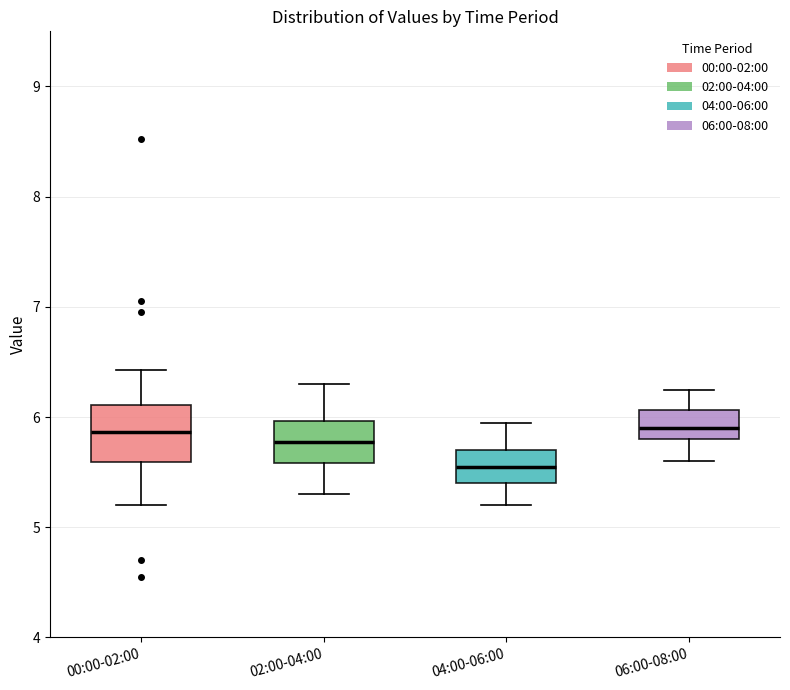

Reading left to right, transcribe this box plot: for each box, give where its median line is, the range the box spans, and where its two whiskers end, as read against the y-axis. The values are not printed on the chart, so give them approximately, as read against the axis.

00:00-02:00: median 5.9, box 5.6 to 6.1, whiskers 5.2 to 6.4
02:00-04:00: median 5.8, box 5.6 to 6.0, whiskers 5.3 to 6.3
04:00-06:00: median 5.6, box 5.4 to 5.7, whiskers 5.2 to 6.0
06:00-08:00: median 5.9, box 5.8 to 6.1, whiskers 5.6 to 6.3